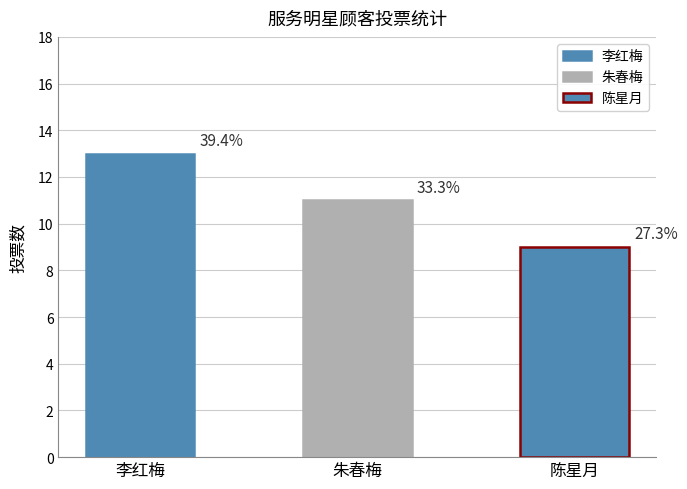

What is the label of the 3rd bar from the right?

李红梅